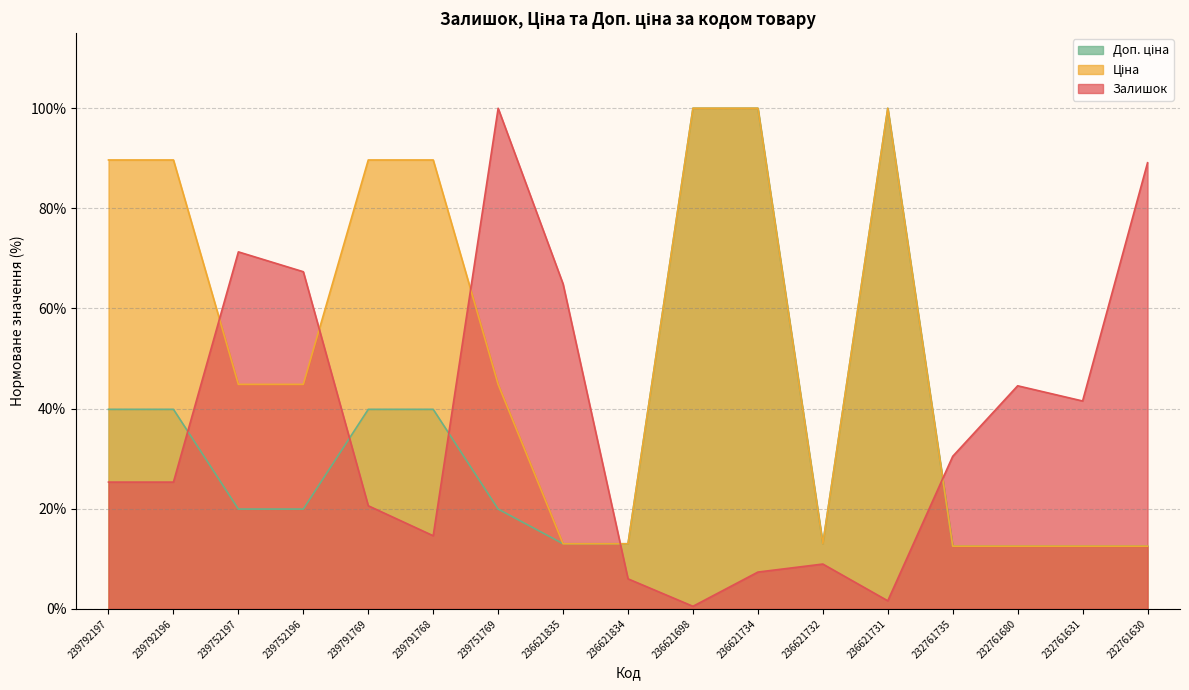

What position from the left is 236621732?

12